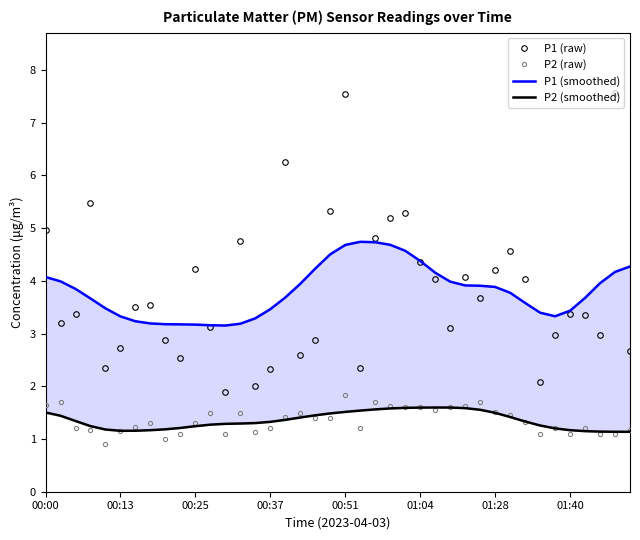

What is the lowest value of the P1 (raw) series?

1.9